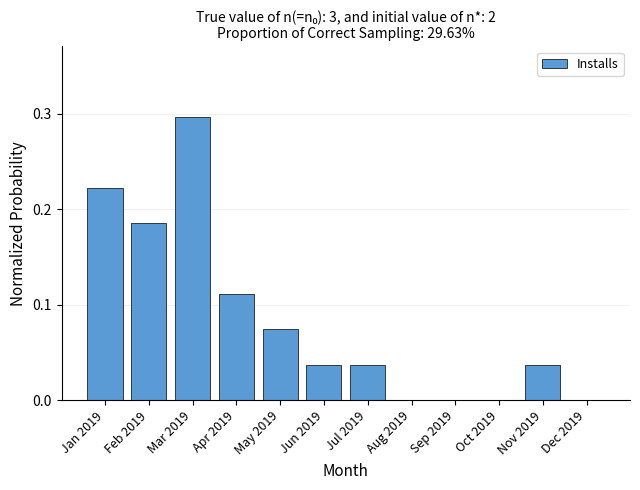

The value at Apr 2019 is 0.2. True or false?

False